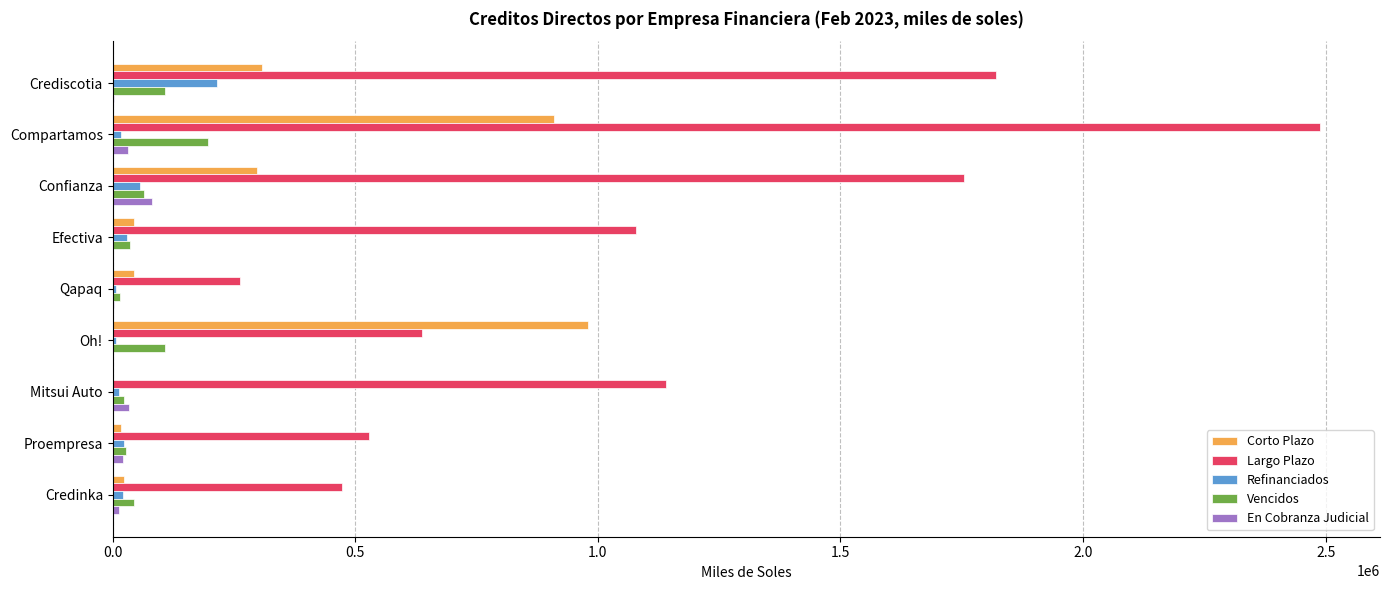

At which category is the sum across all series the highest?

Compartamos